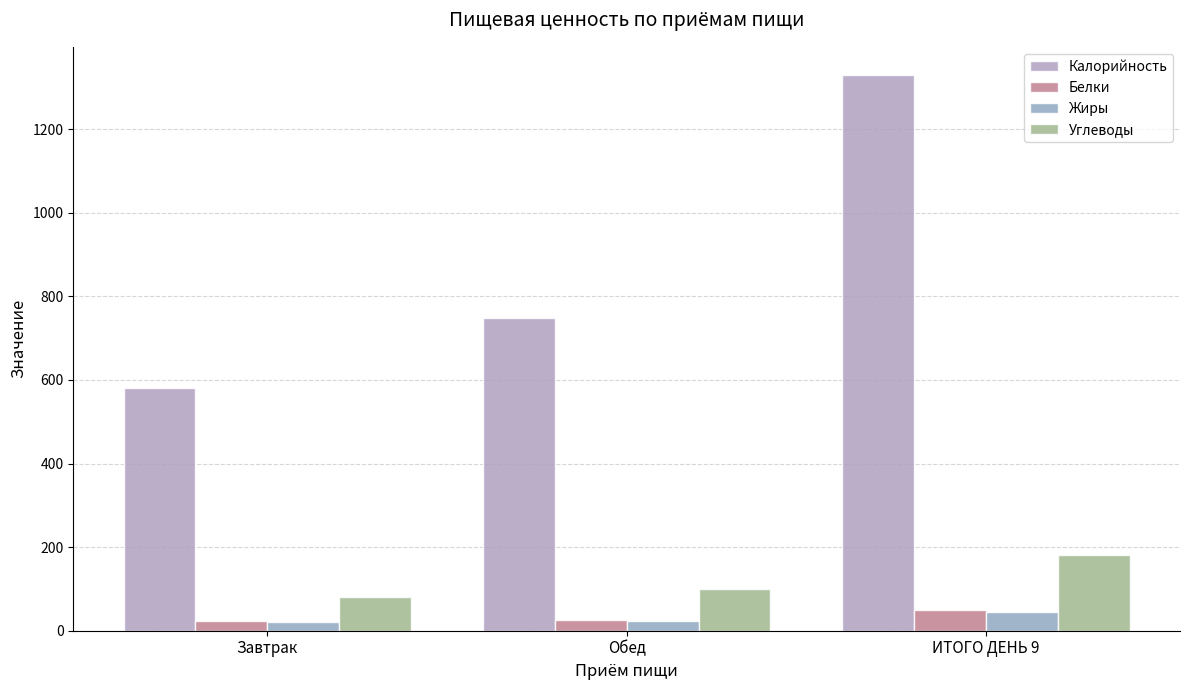

Which series has the largest total across all categories?

Калорийность